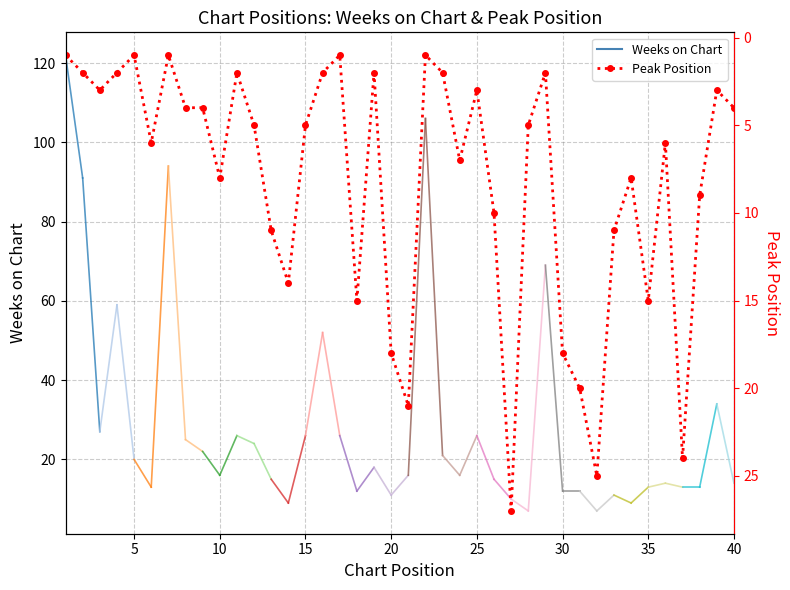

Approximately how many times larger is the value at 3 compared to 1?

3.0